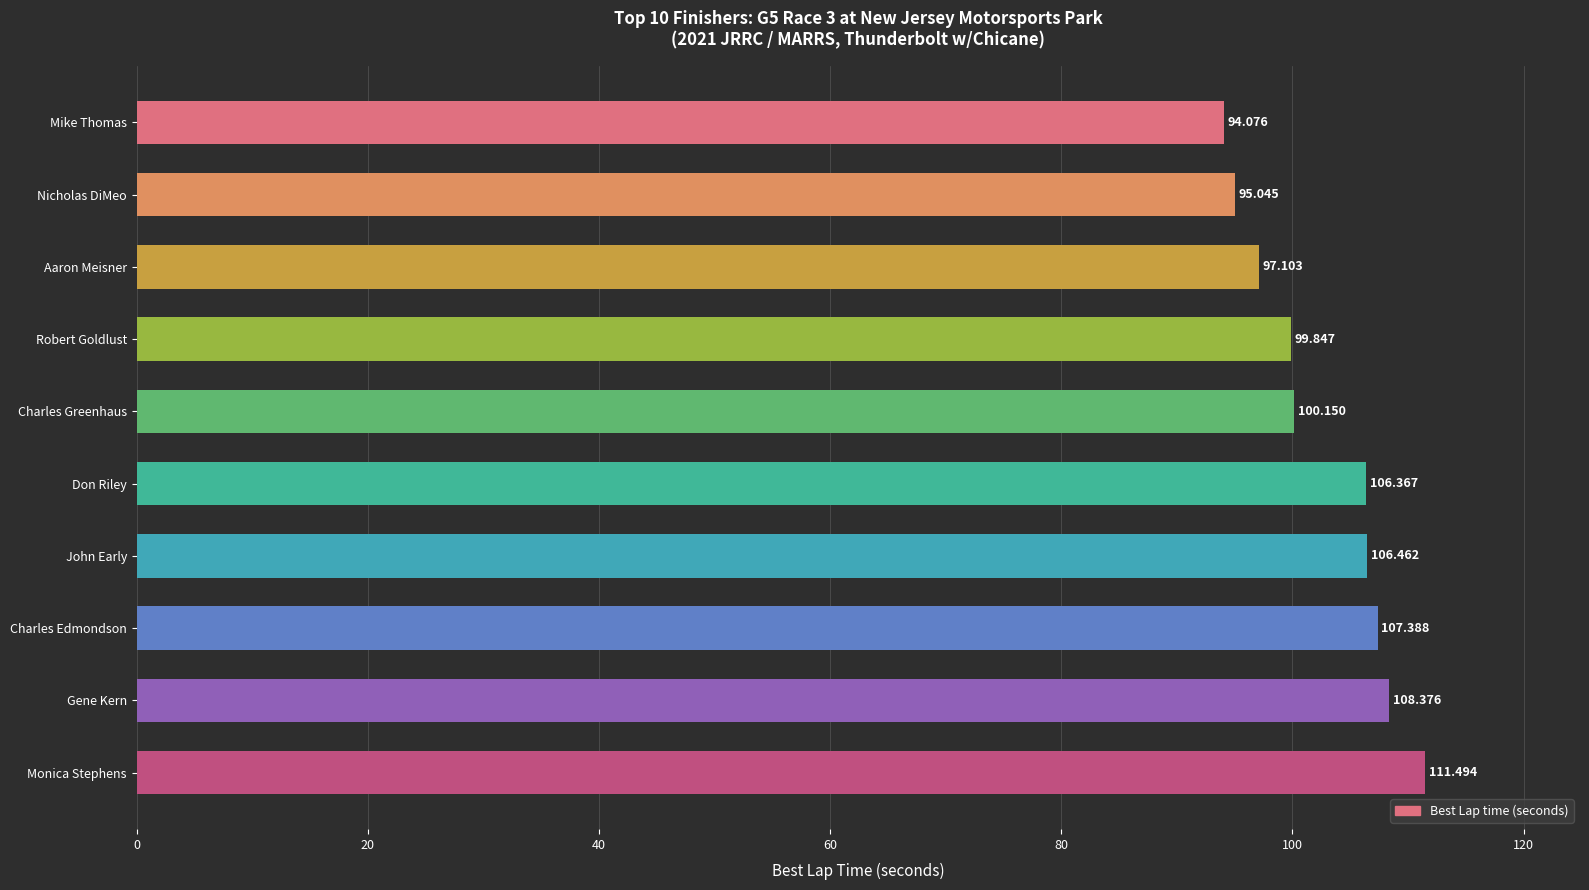

What is the difference between the maximum and second lowest values?

16.4